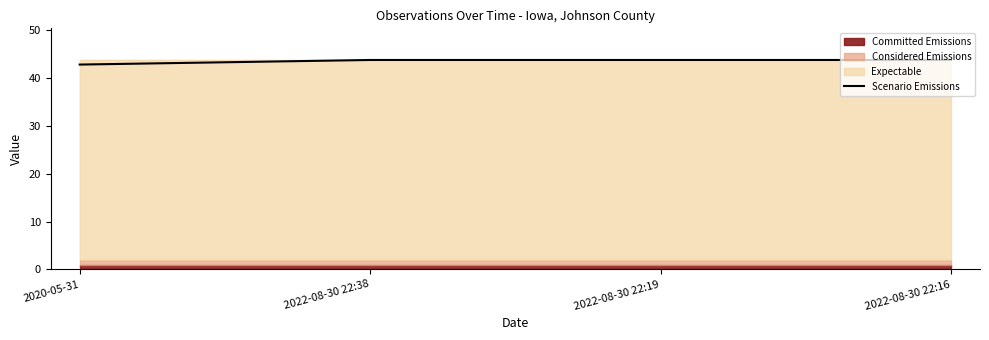

Reading right to left, transcribe all the data shown in this chart.

43.7	43.7	43.7	42.8